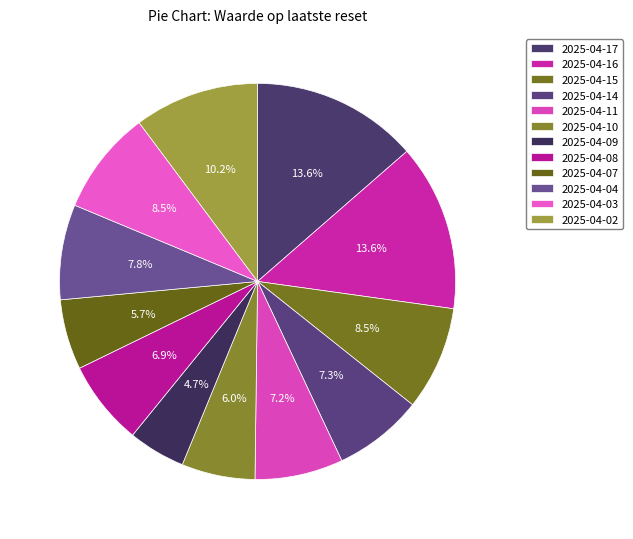

How many segments does this pie chart have?

12